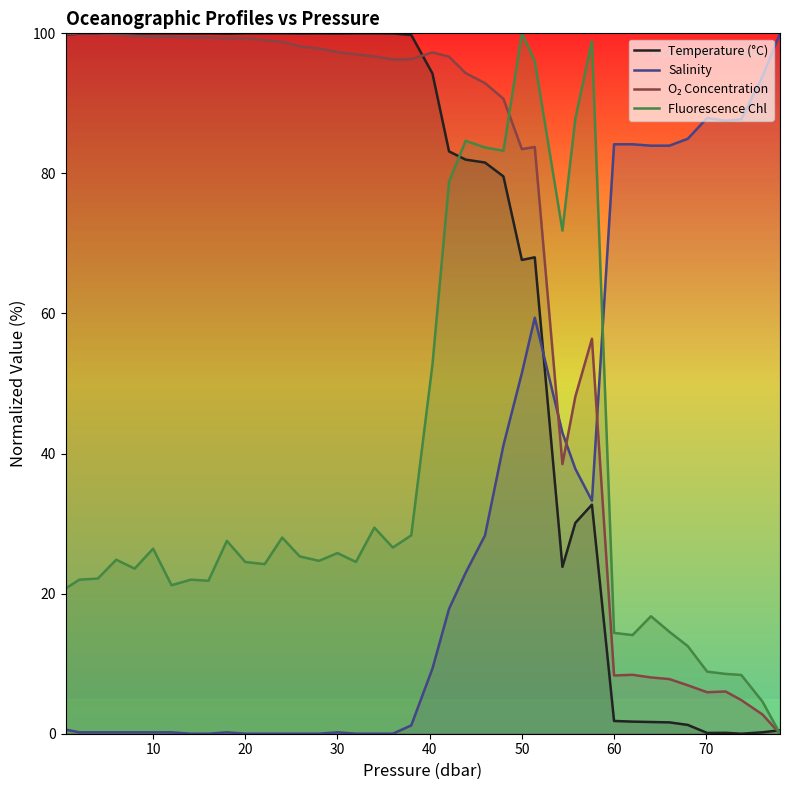

How many interior local valleys does the O₂ Concentration series have?

8